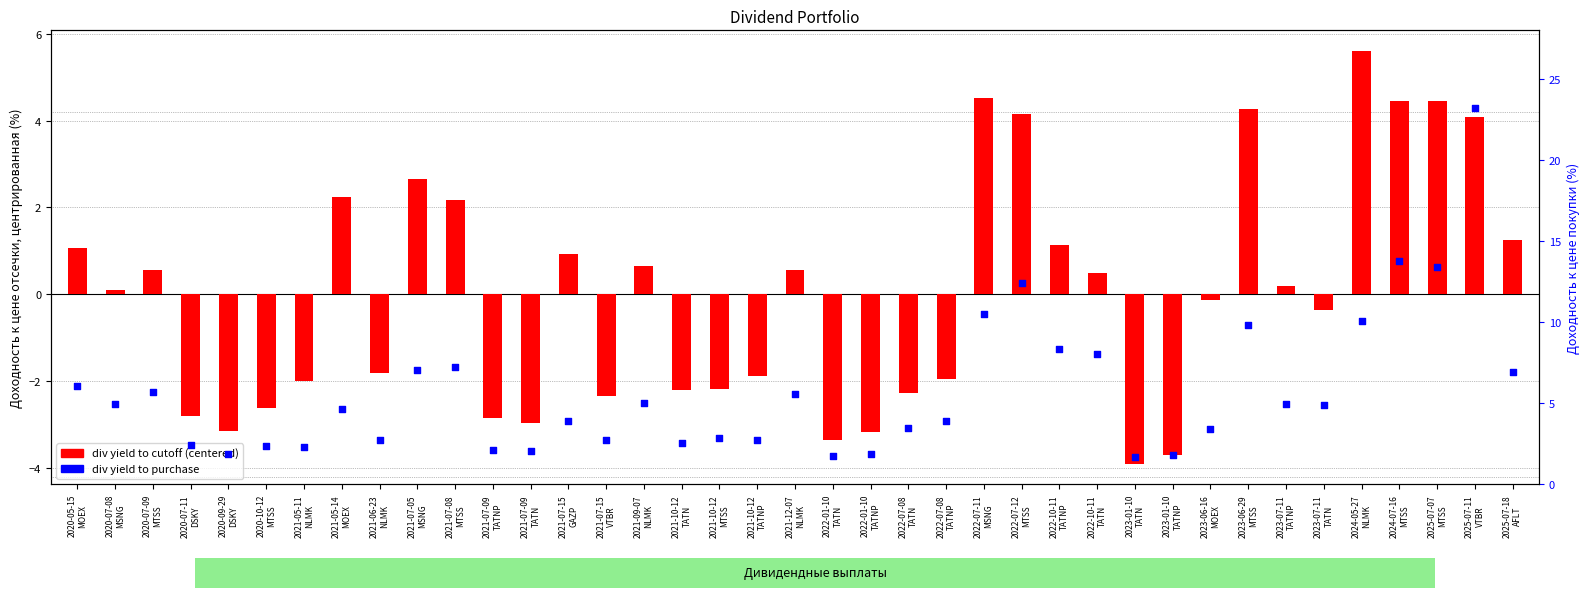

Which series has the largest total across all categories?

div yield to purchase